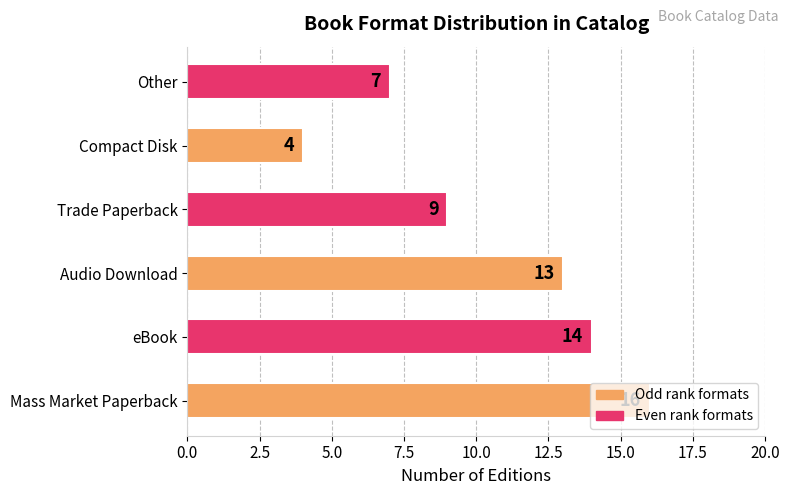

What is the change in value from Mass Market Paperback to Audio Download?

-3